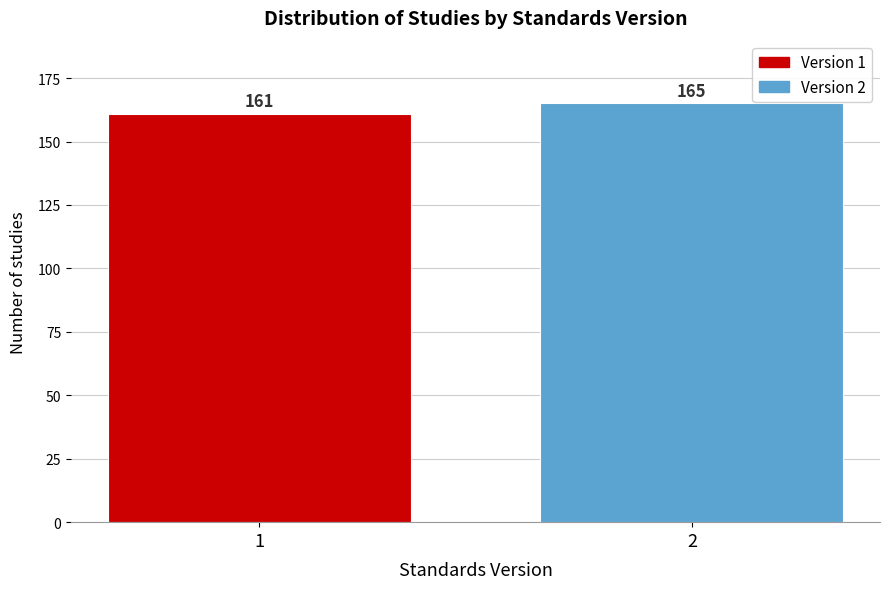

Reading right to left, extract all data points from this chart.

2=165	1=161